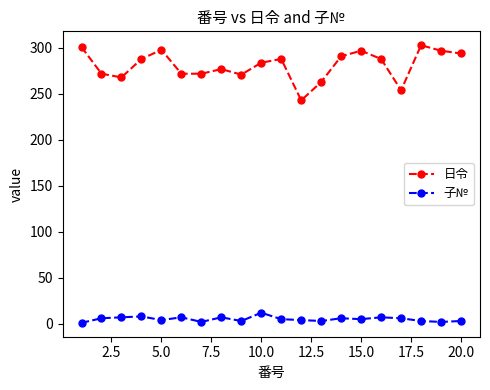

Which series has the largest total across all categories?

日令